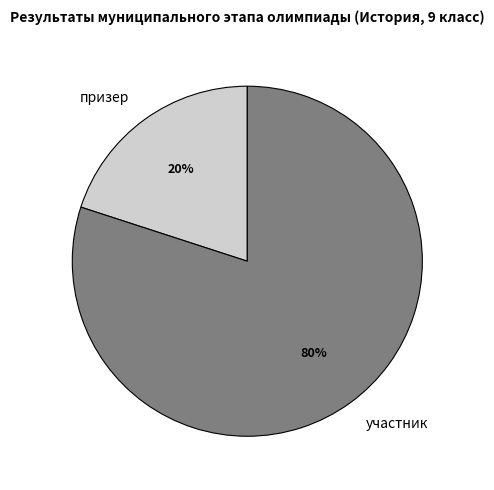

Between участник and призер, which is larger?

участник